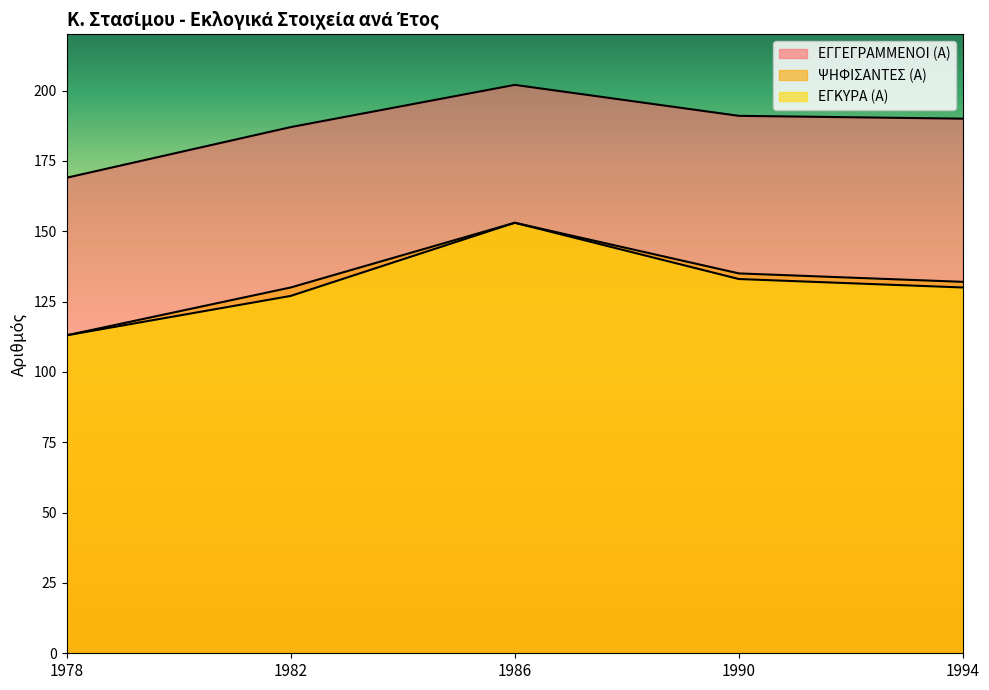

What is the difference between the second highest and minimum values in the ΕΓΓΕΓΡΑΜΜΕΝΟΙ (Α) series?

22